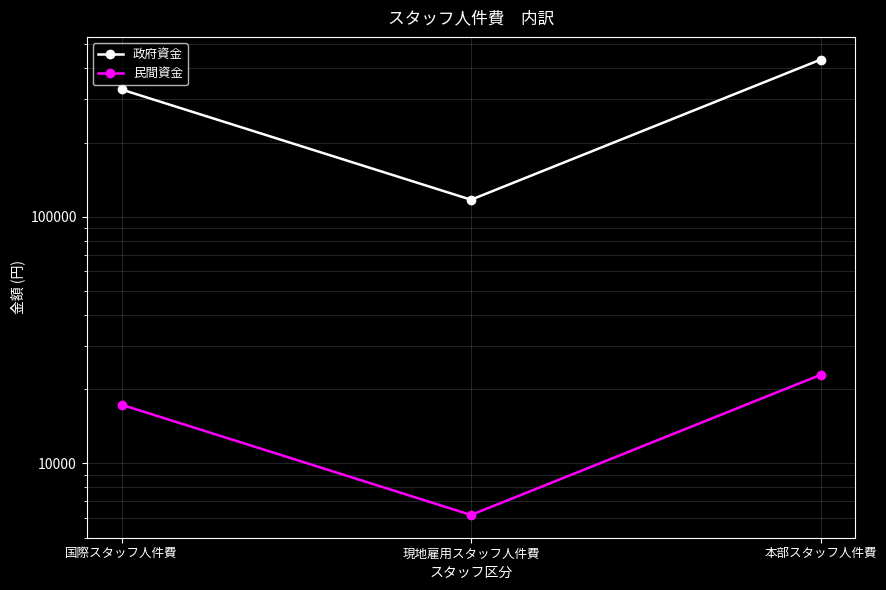

True or false: 民間資金 has a value of 3610 at 現地雇用スタッフ人件費.

False